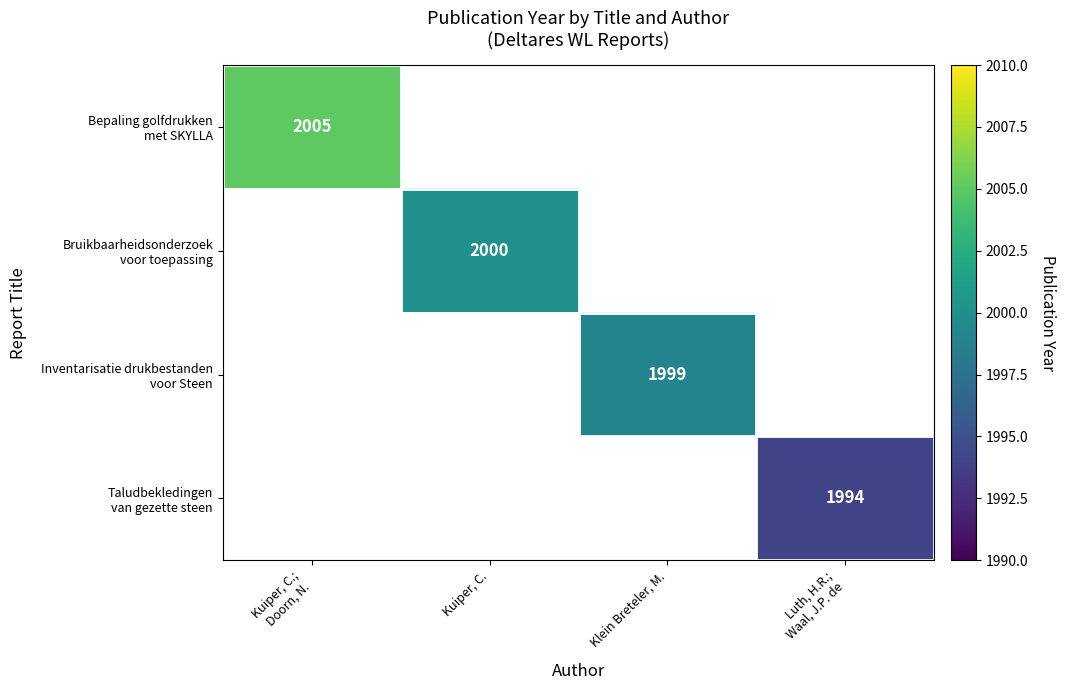

What is the greatest value displayed?

2005.0